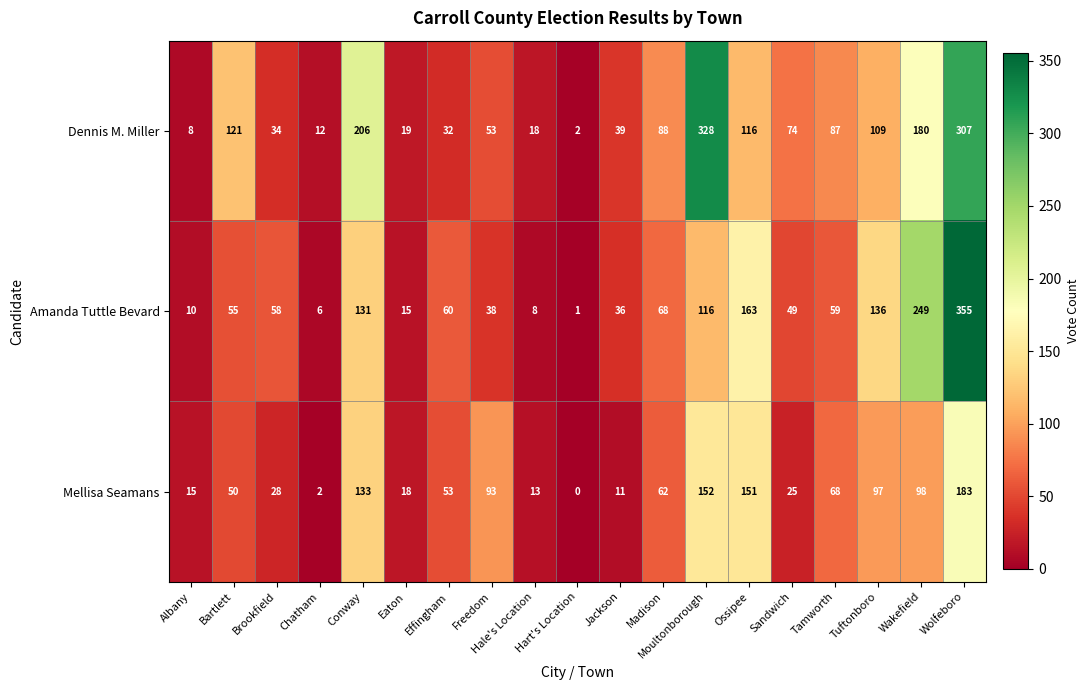

At which label does Mellisa Seamans first exceed 53?

Conway